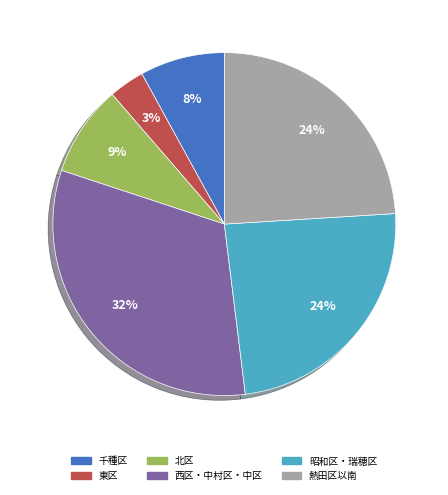

Count the number of slices in the pie.

6